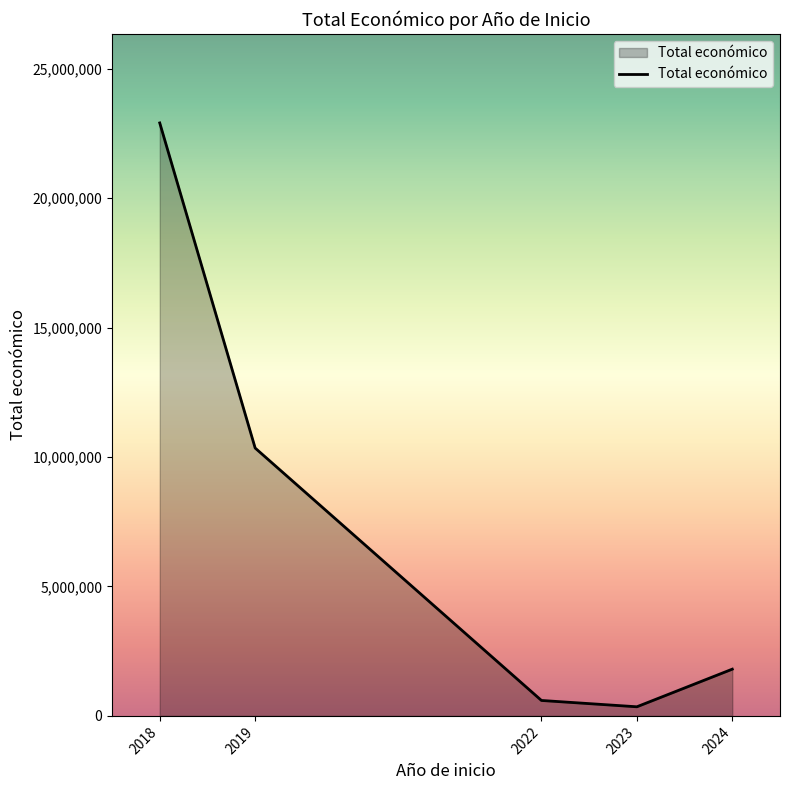

Rank the categories by value from lowest to highest.

2023, 2022, 2024, 2019, 2018